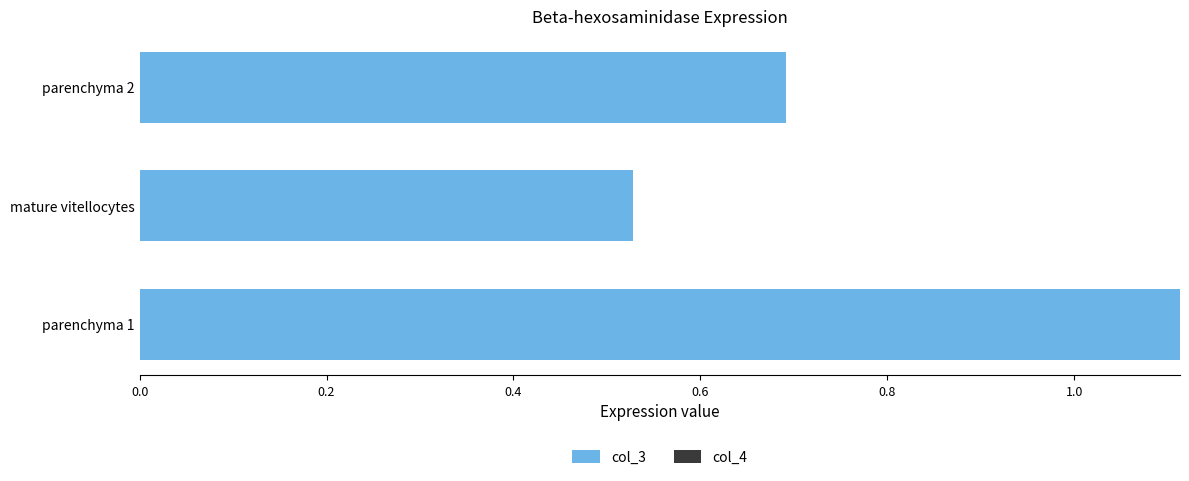

What is the approximate value of col_3 at parenchyma 2?

0.7